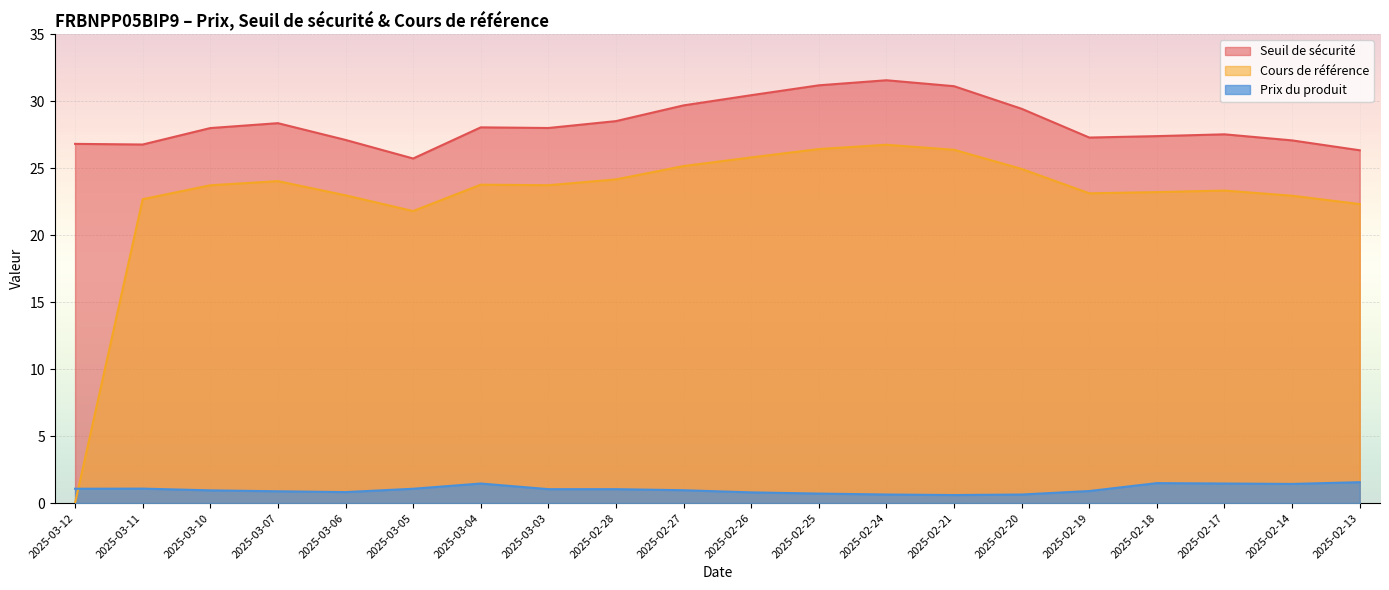

Which category has the highest value in the Seuil de sécurité series?

2025-02-24